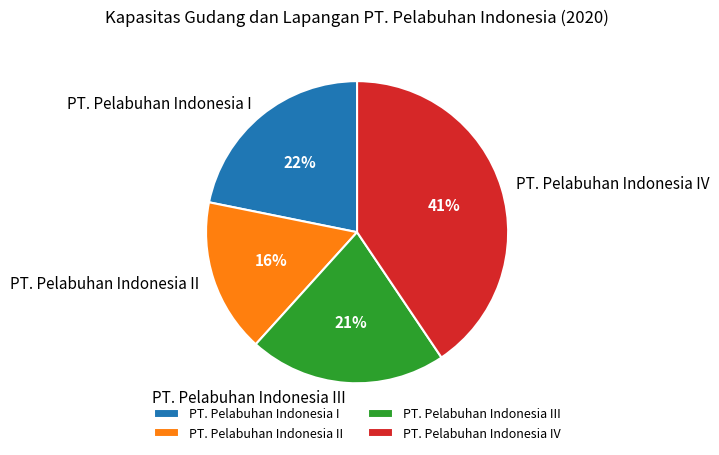

To the nearest percent, what portion does PT. Pelabuhan Indonesia IV represent?

41%